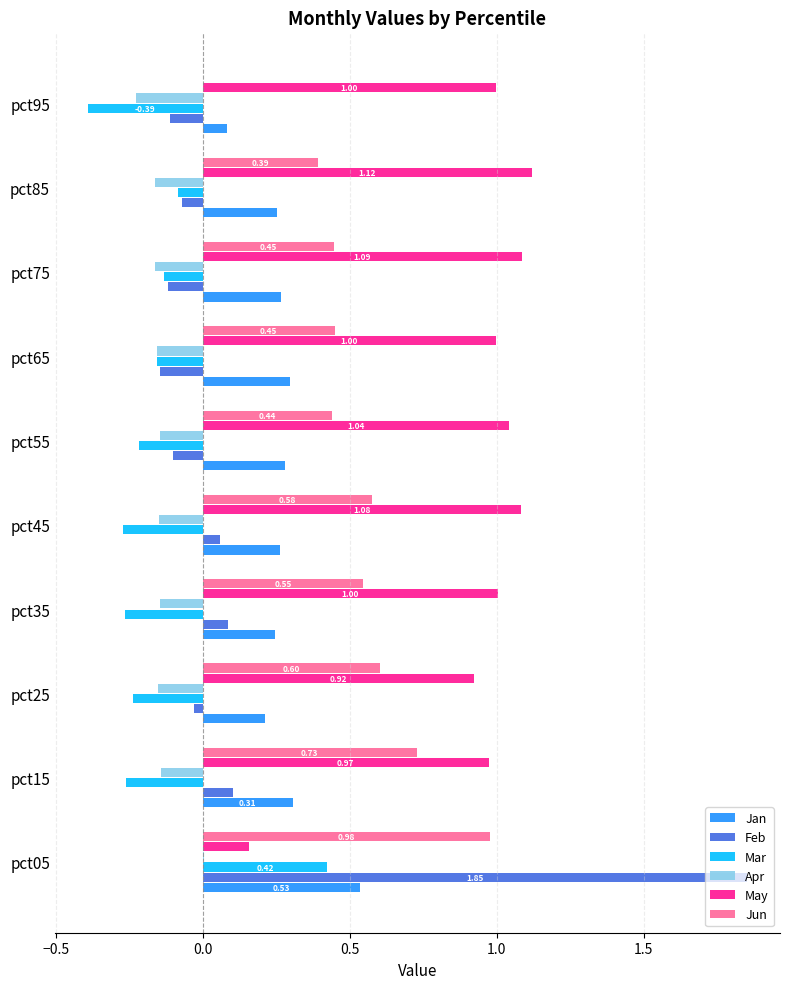

Between pct15 and pct95, which series saw the biggest shift?

Jun